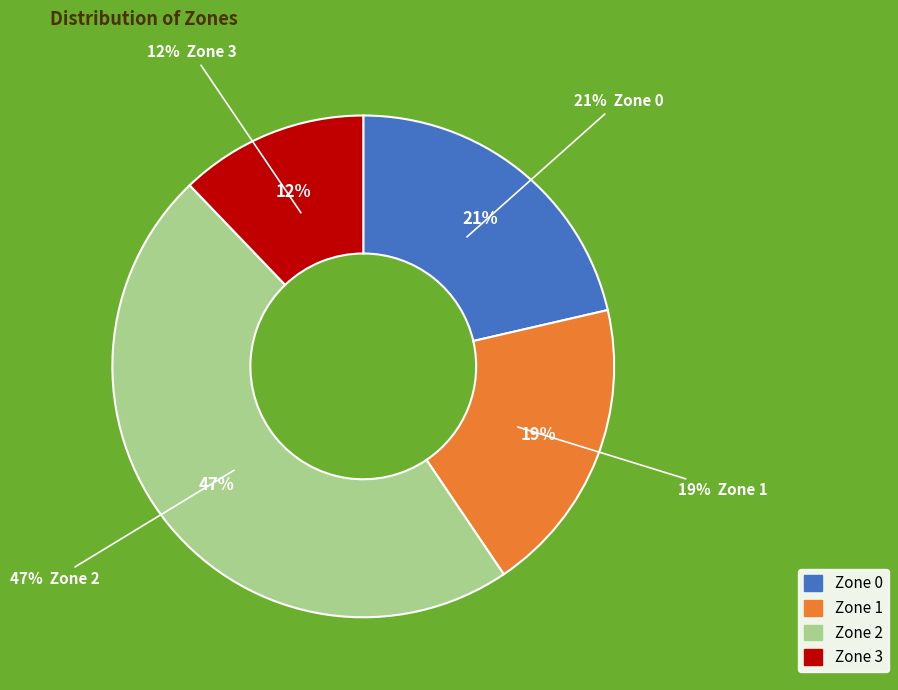

Rank the categories by value from lowest to highest.

Zone 3, Zone 1, Zone 0, Zone 2